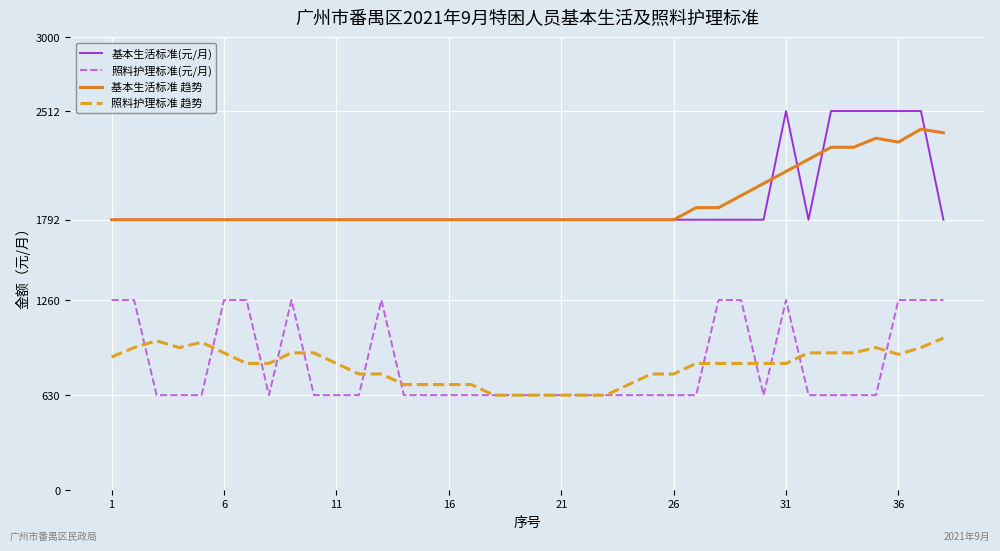

Which series has the largest range (max minus min)?

基本生活标准(元/月)